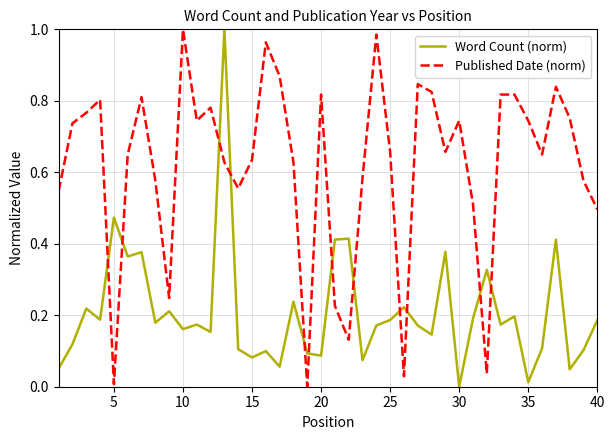

What are all the series names shown in the legend?

Word Count (norm), Published Date (norm)